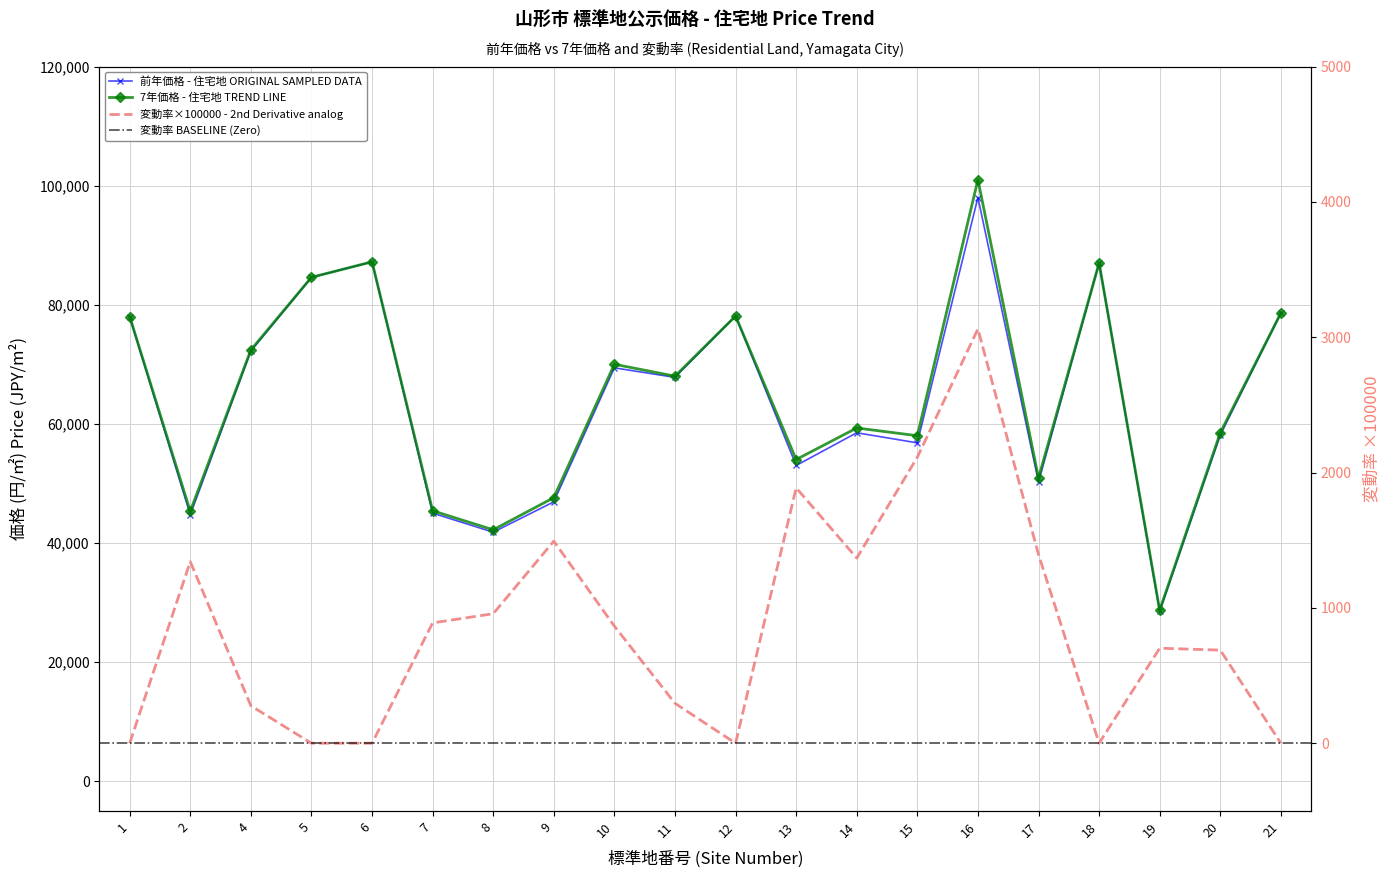

What is the sum of the 前年価格 (Previous Year Price) values at 6 and 15?

144000